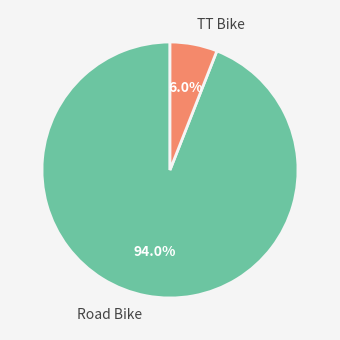

To the nearest percent, what is the combined percentage of TT Bike and Road Bike?

100%